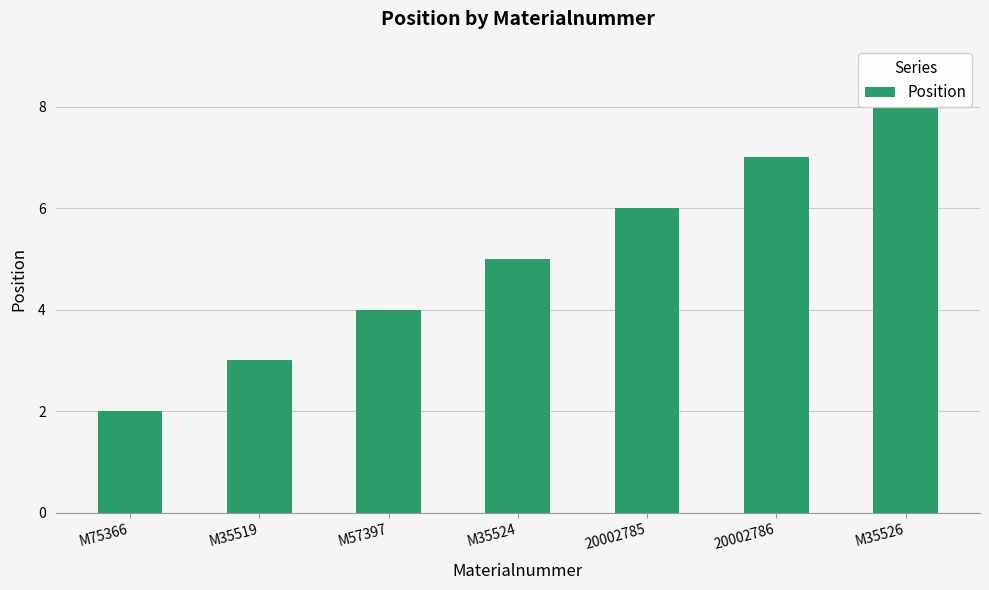

What is the label of the 5th bar from the right?

M57397